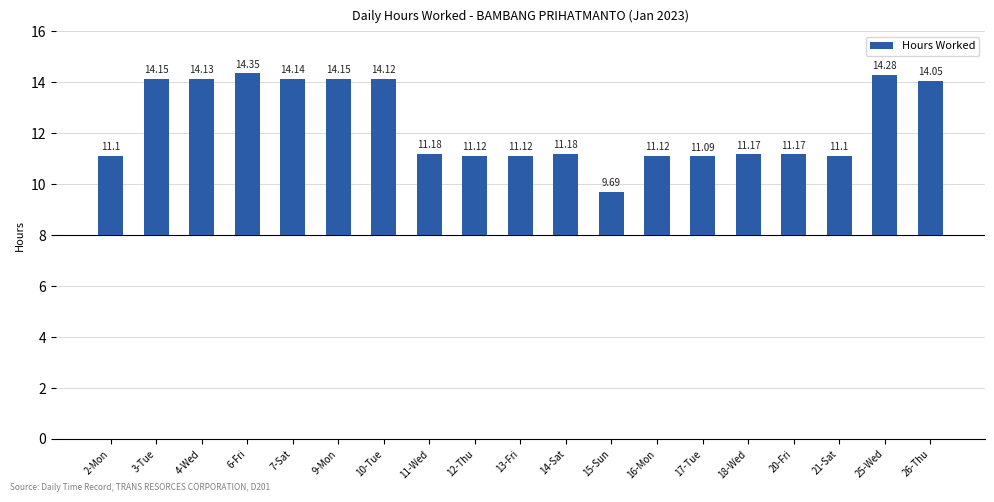

What is the difference between the maximum and minimum values?

4.7